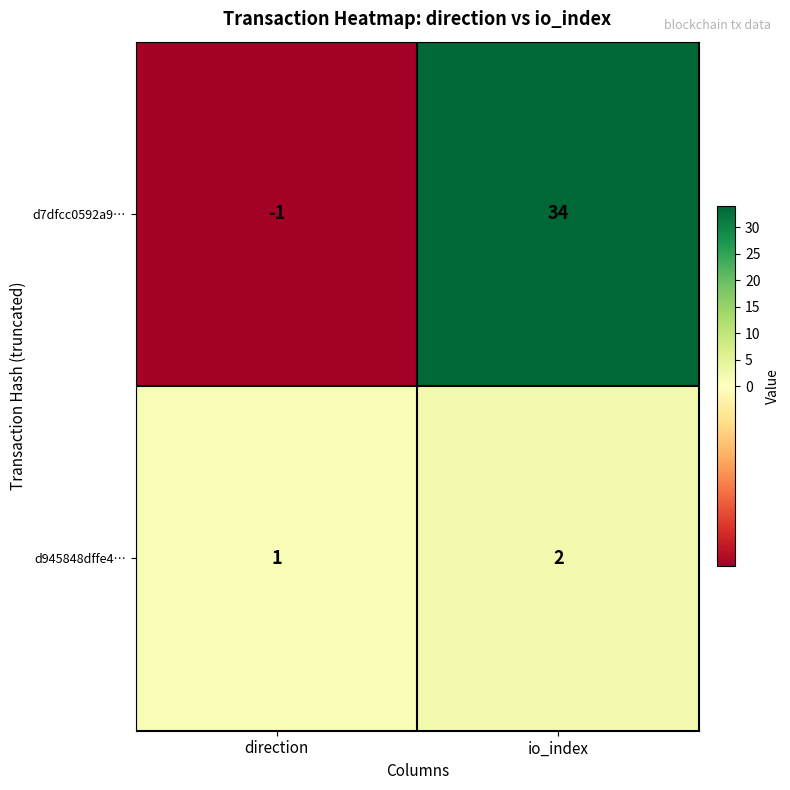

What is the difference between the maximum and minimum values in the d7dfcc0592a9… series?

35